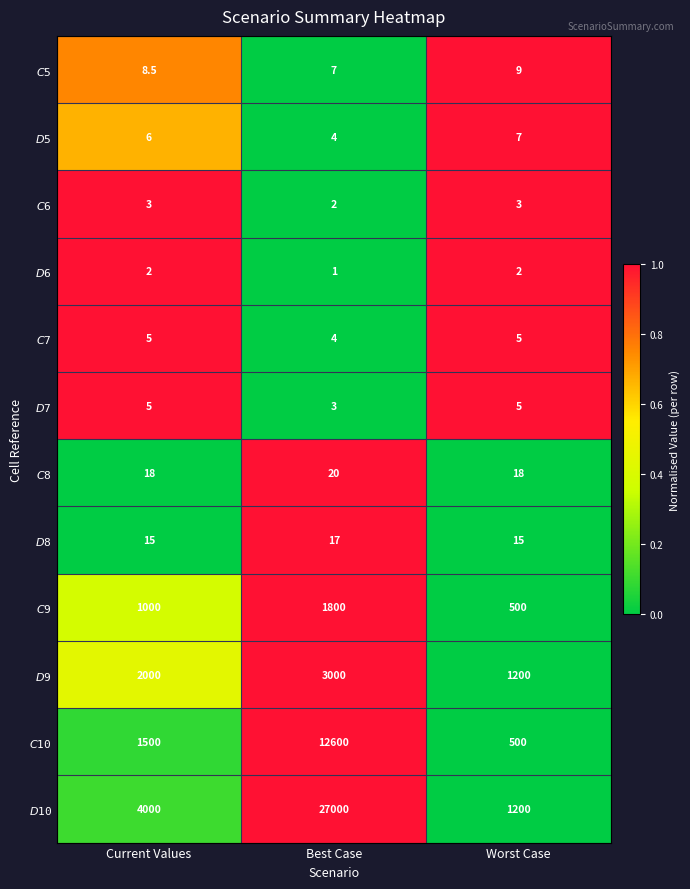

Which series has the largest total across all categories?

$D$10